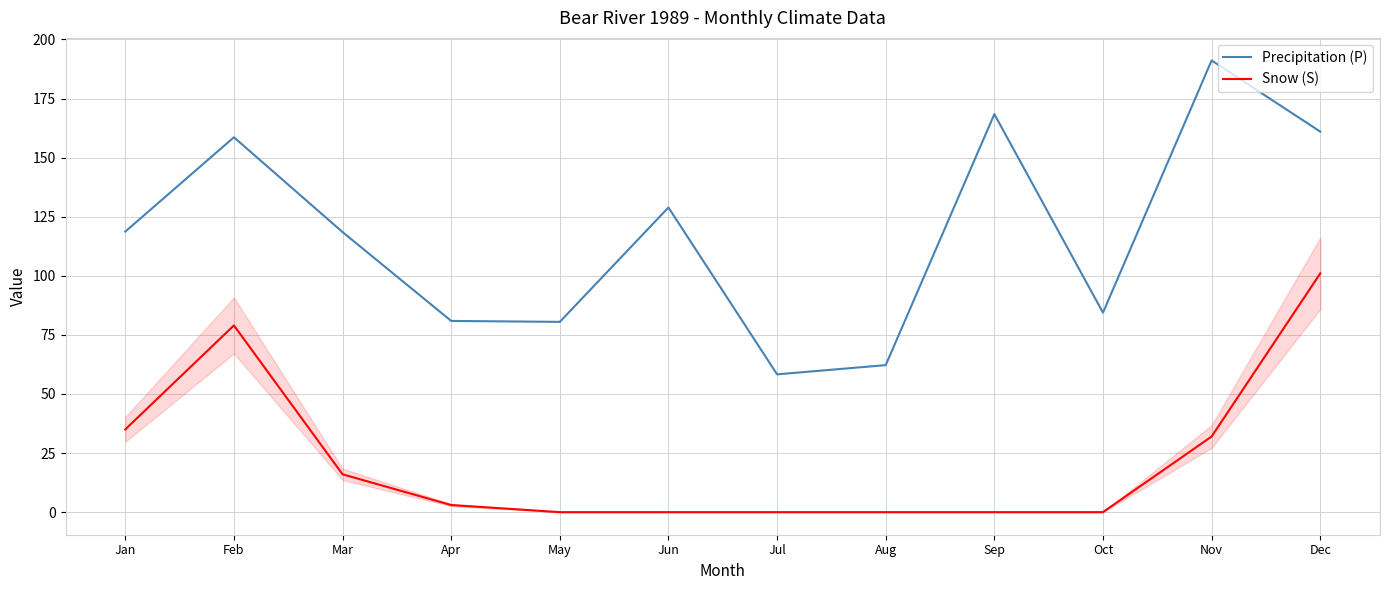

What is the difference between the maximum and minimum values in the Precipitation (P) series?

132.8